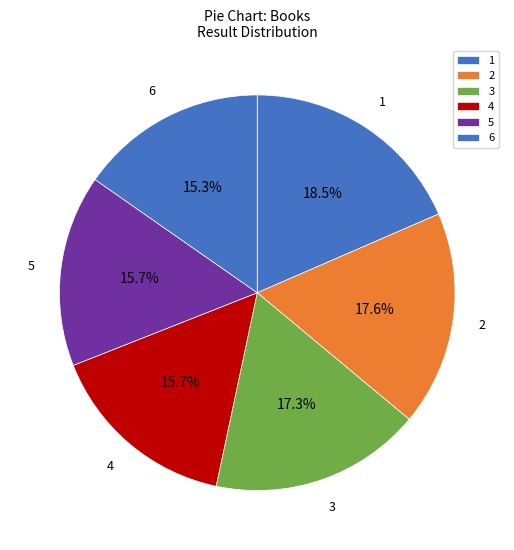

Is 5 the majority of the pie?

No